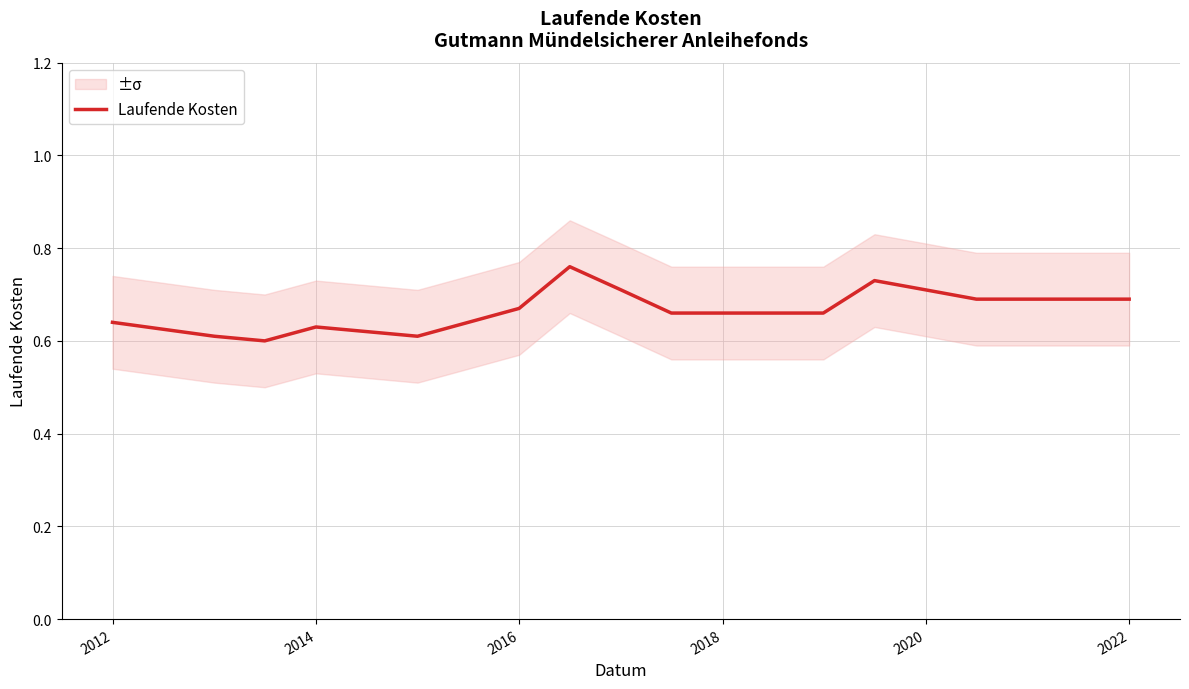

How many lines are shown in the chart?

1